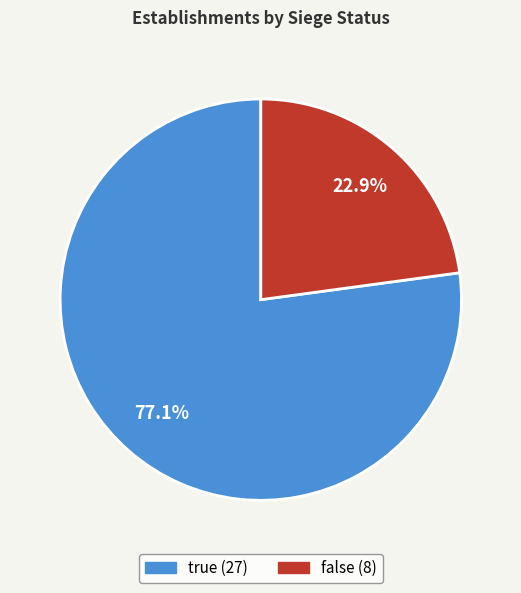

Rank the categories by value from highest to lowest.

true, false